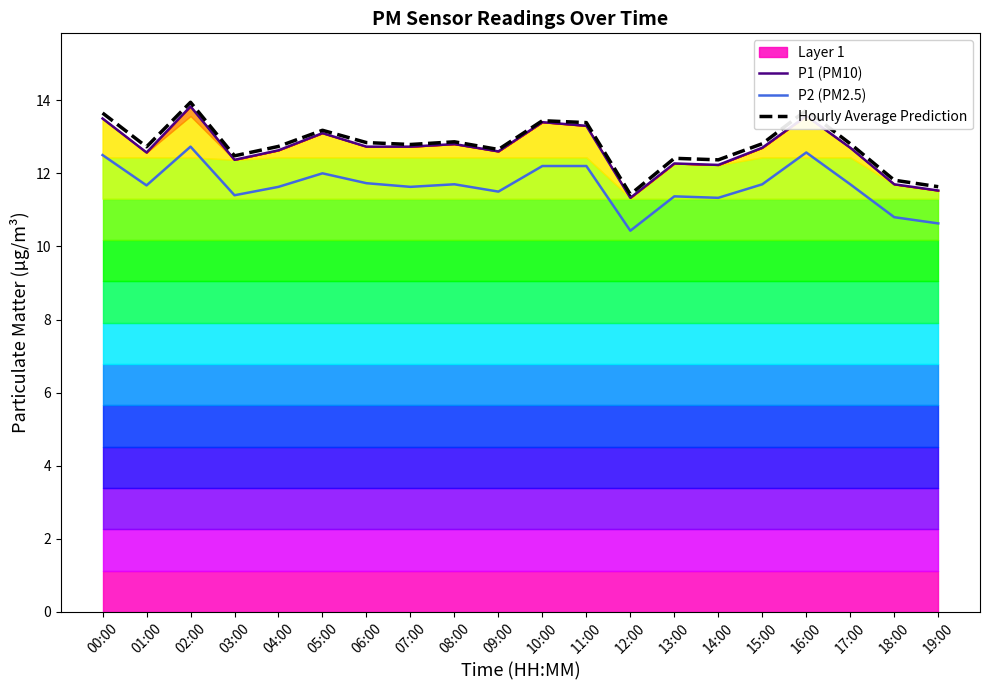

Which series has the largest total across all categories?

Hourly Average Prediction